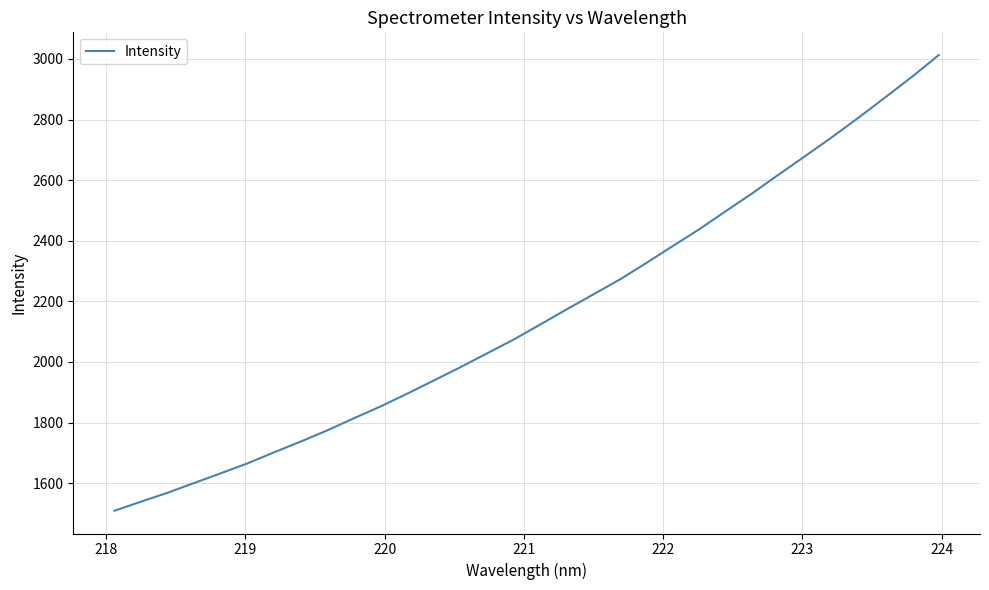

True or false: the data has more than 2 interior local peaks.

False